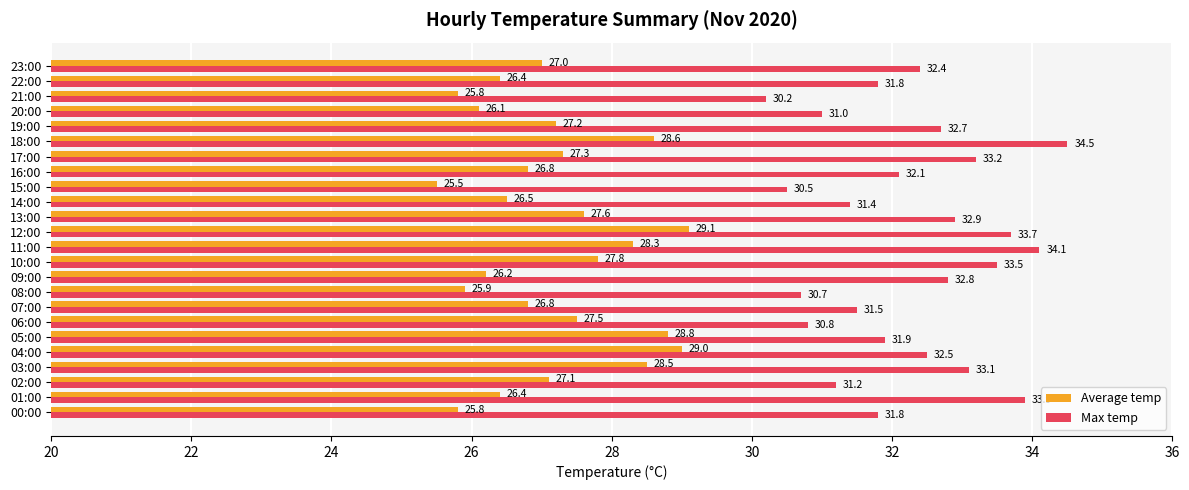

What is the approximate value of Average temp at 05:00?

28.8